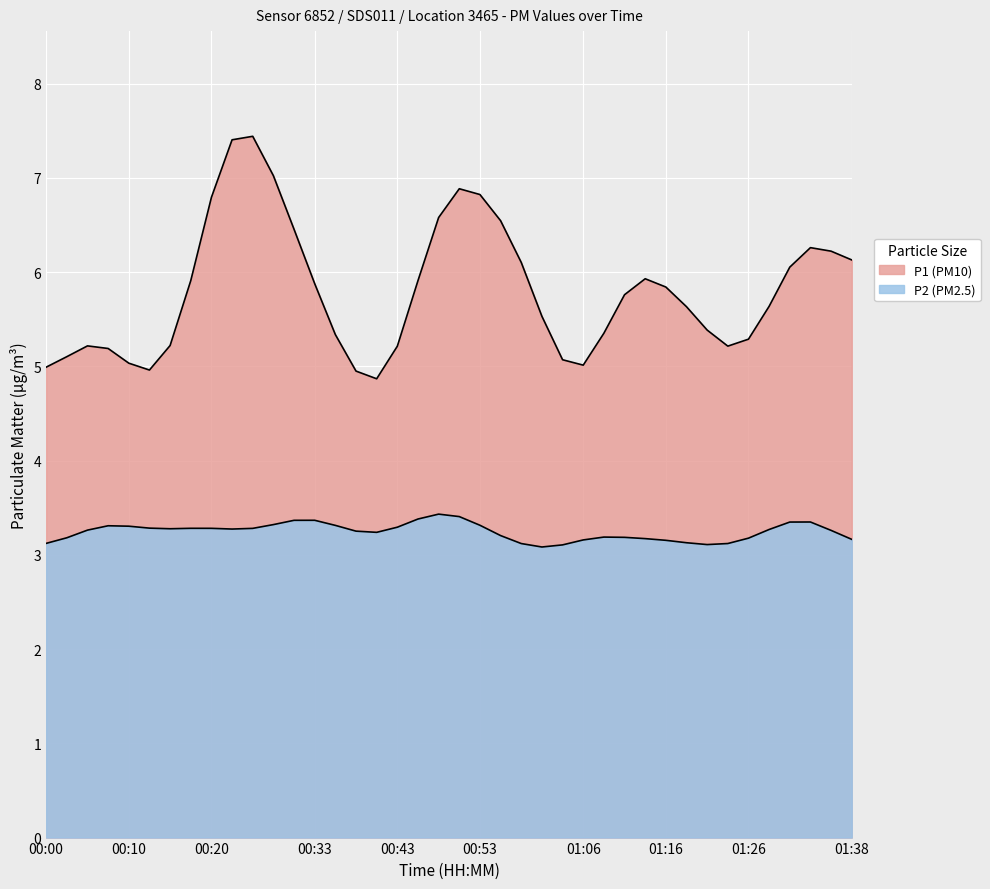

True or false: P1 has more than 0 points higher than both neighbors.

True